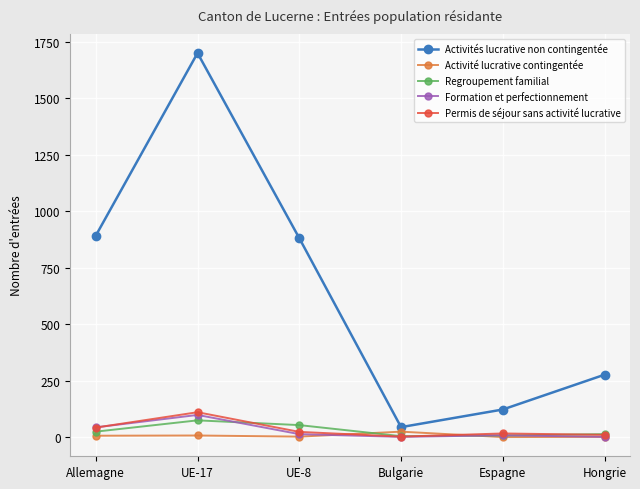

True or false: Regroupement familial and Activités lucrative non contingentée intersect in this chart.

False